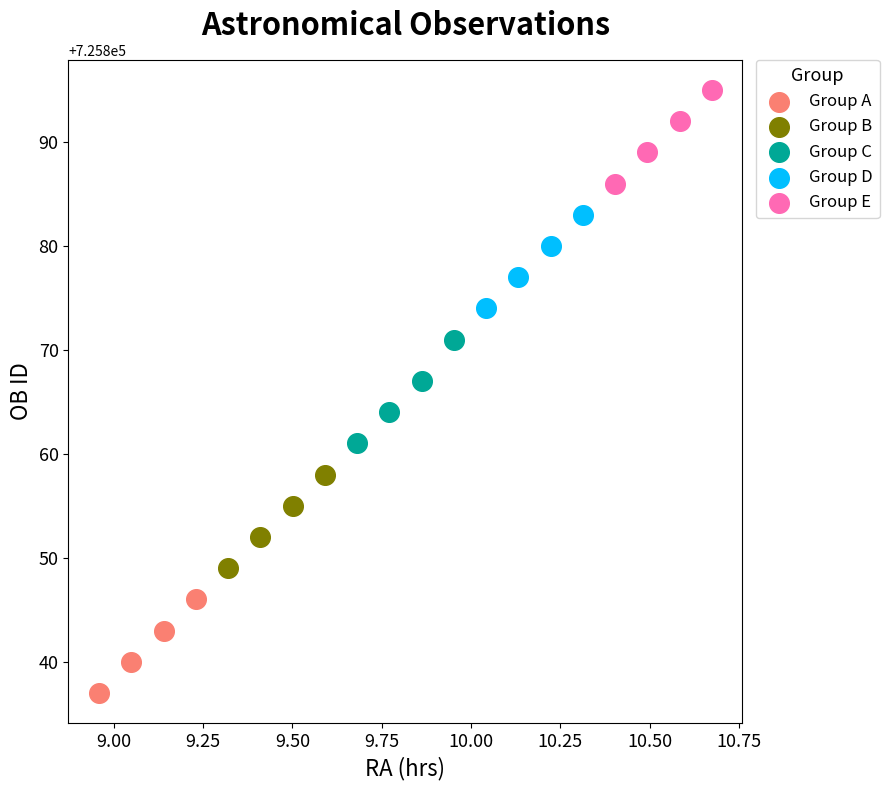

Which series contains the lowest Y value?

Group A